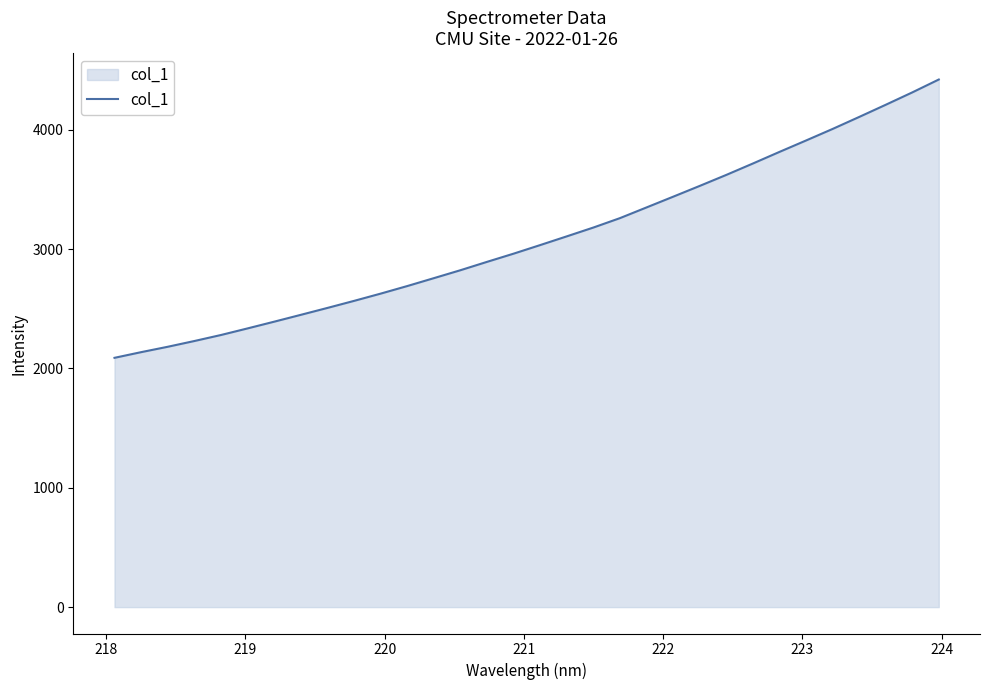

What is the minimum value shown in the chart?

2088.9